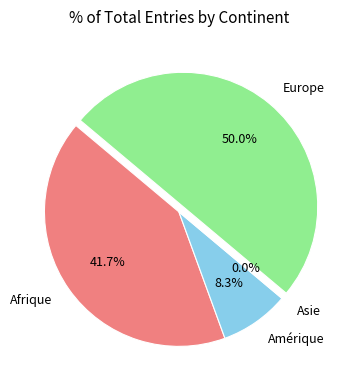

To the nearest percent, what is the combined percentage of Amérique and Europe?

58%